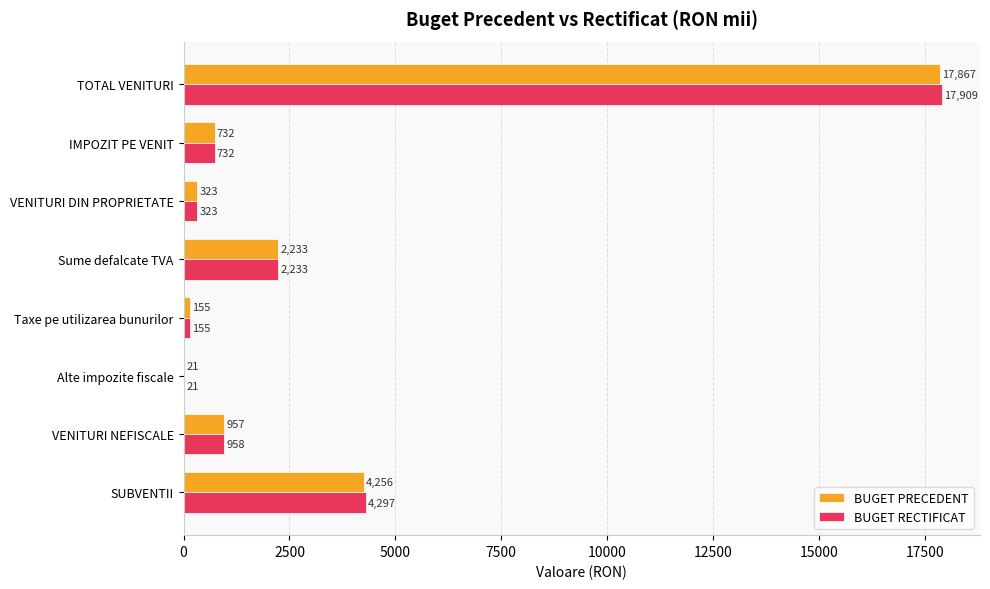

What is the maximum value for BUGET RECTIFICAT?

17909